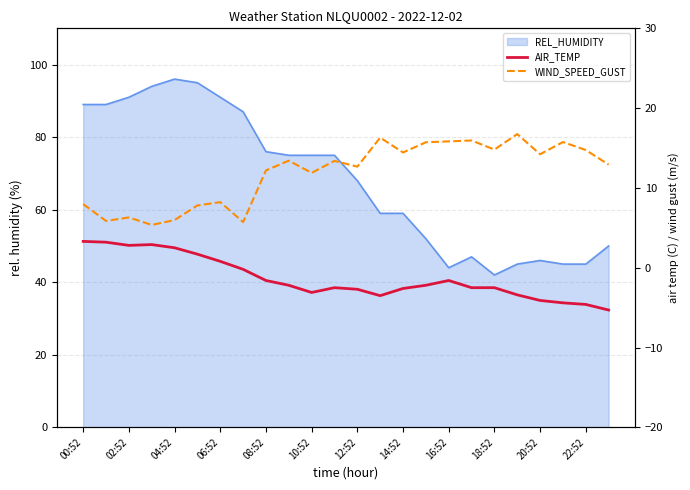

What is the approximate value of AIR_TEMP at 23?

-5.3